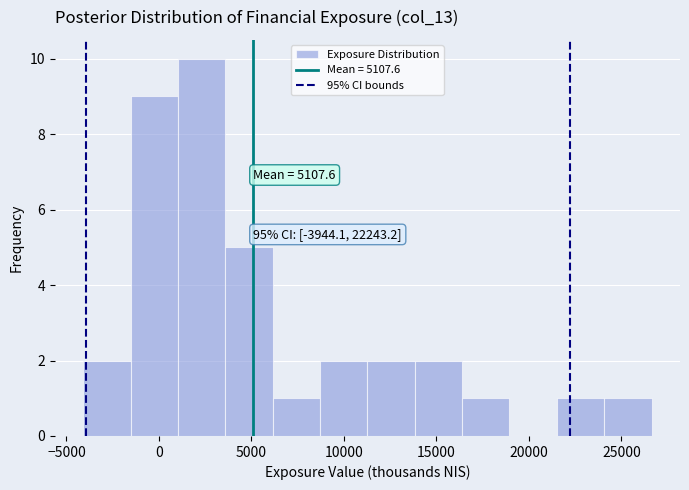

Over which range of the x-axis is the bar tallest?

1000 to 3500